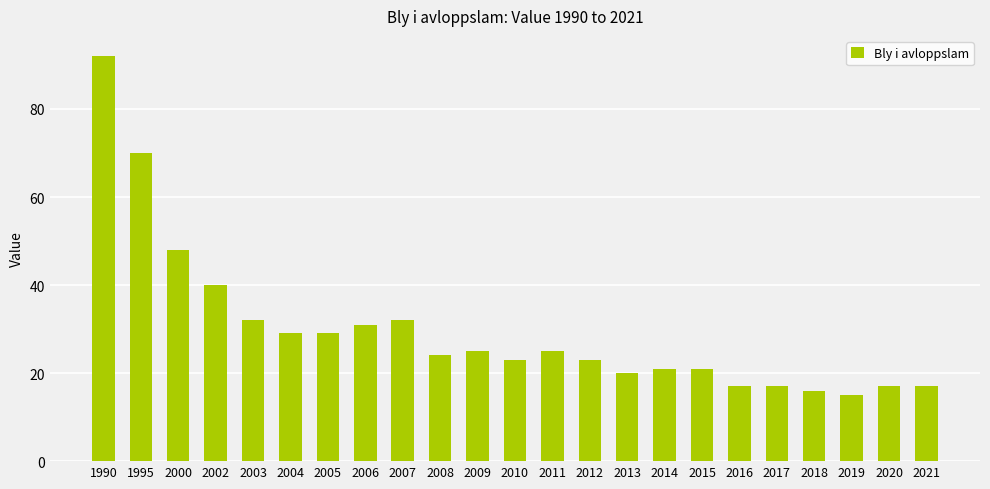

What is the ratio of the value at 2015 to the value at 2007?

0.7